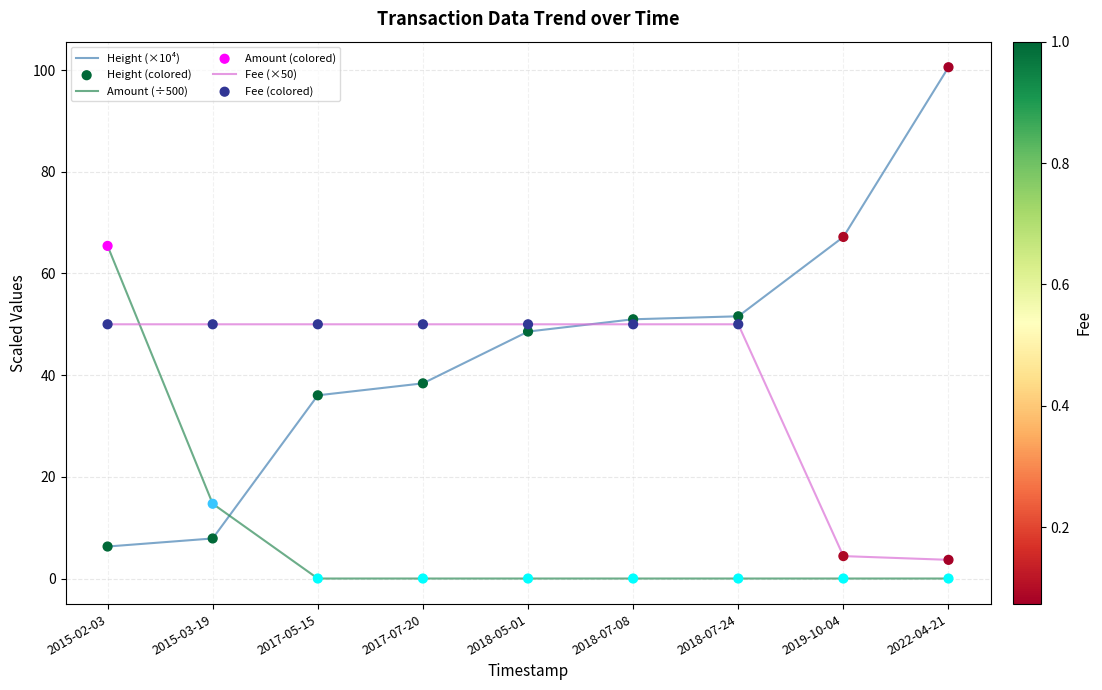

Is the value of Fee (×50) at 2018-07-08 greater than the value of Height (×10⁴) at 2017-05-15?

Yes